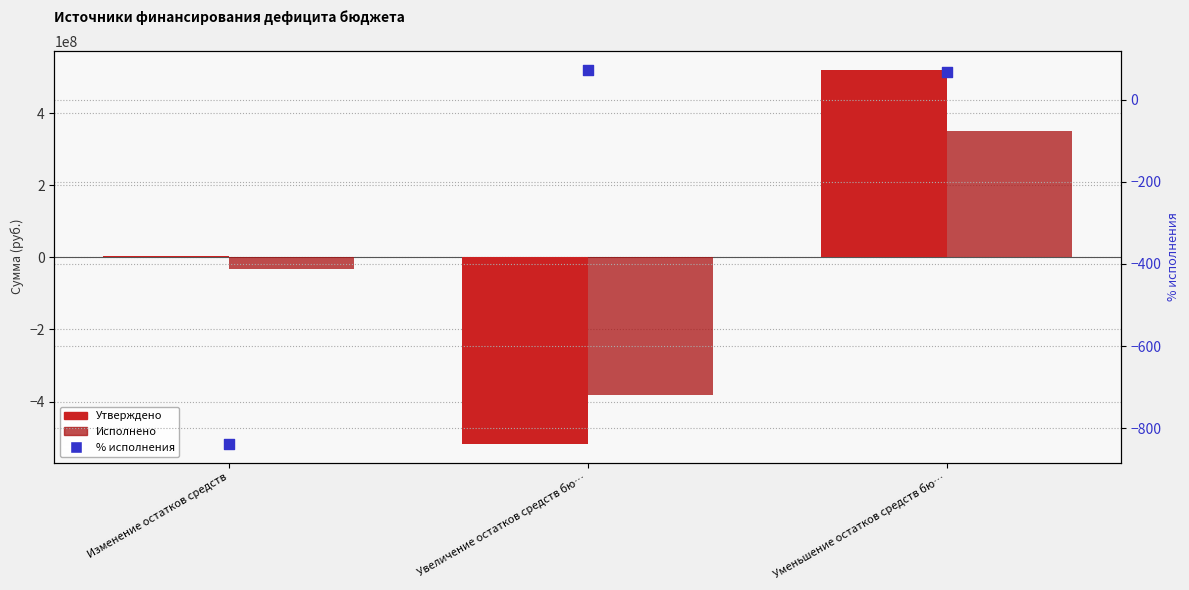

Which series has the largest Y range (max minus min)?

Утверждено